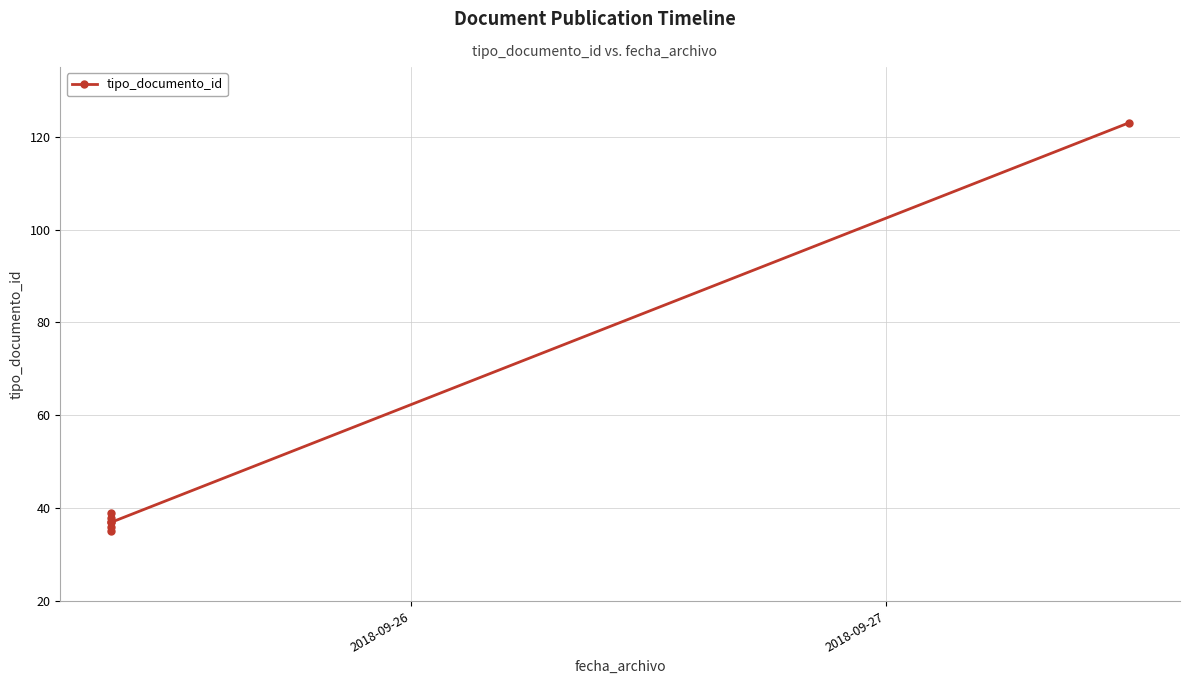

The value at 3 is 49. True or false?

False